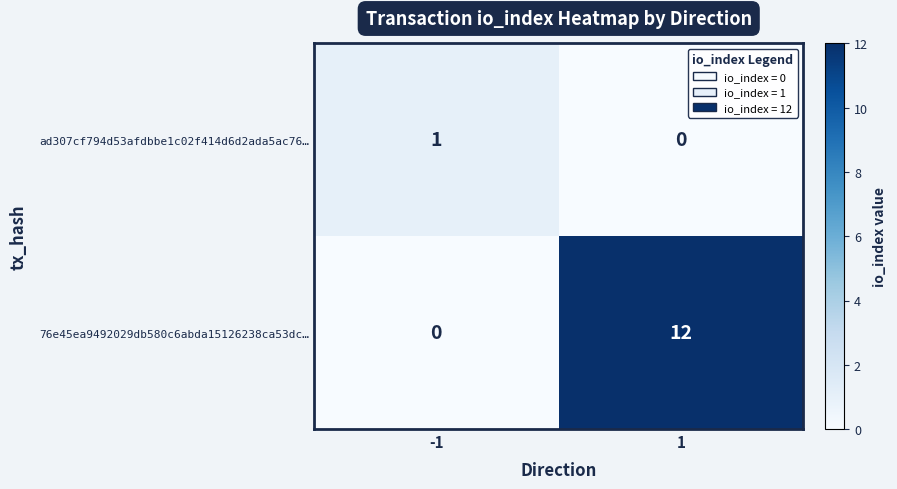

What is the greatest value displayed?

12